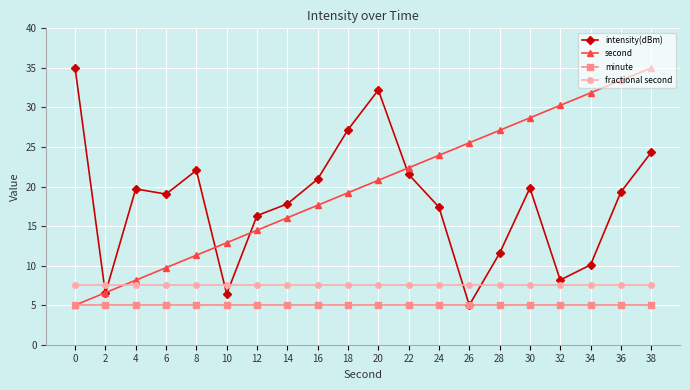

List the labels in order of second value, smallest first.

0, 2, 4, 6, 8, 10, 12, 14, 16, 18, 20, 22, 24, 26, 28, 30, 32, 34, 36, 38